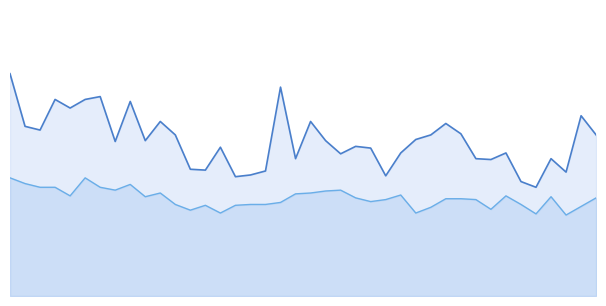

At 29, list the series in order from smallest to largest.

P2, P1